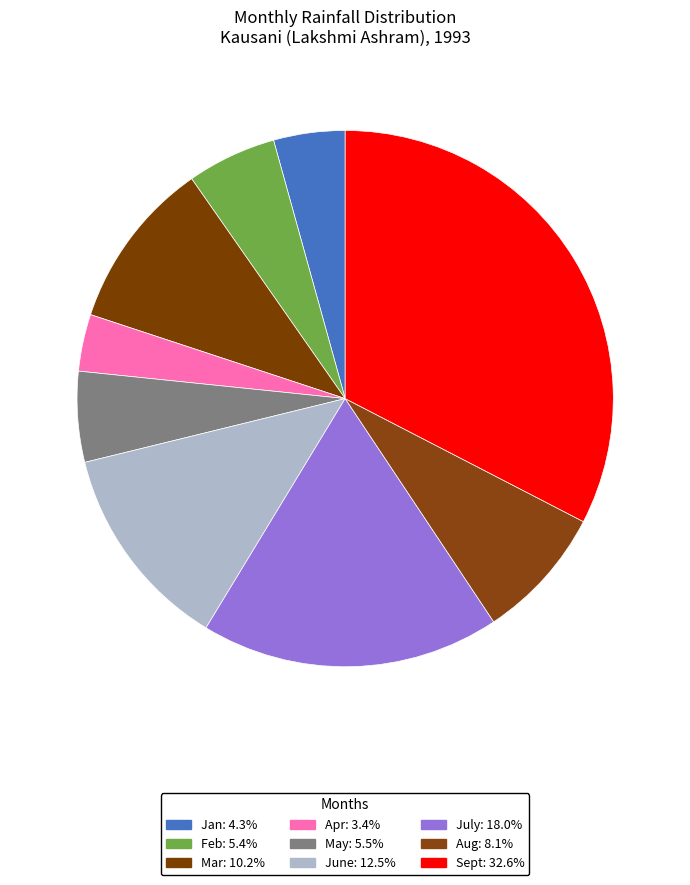

Count the number of slices in the pie.

9